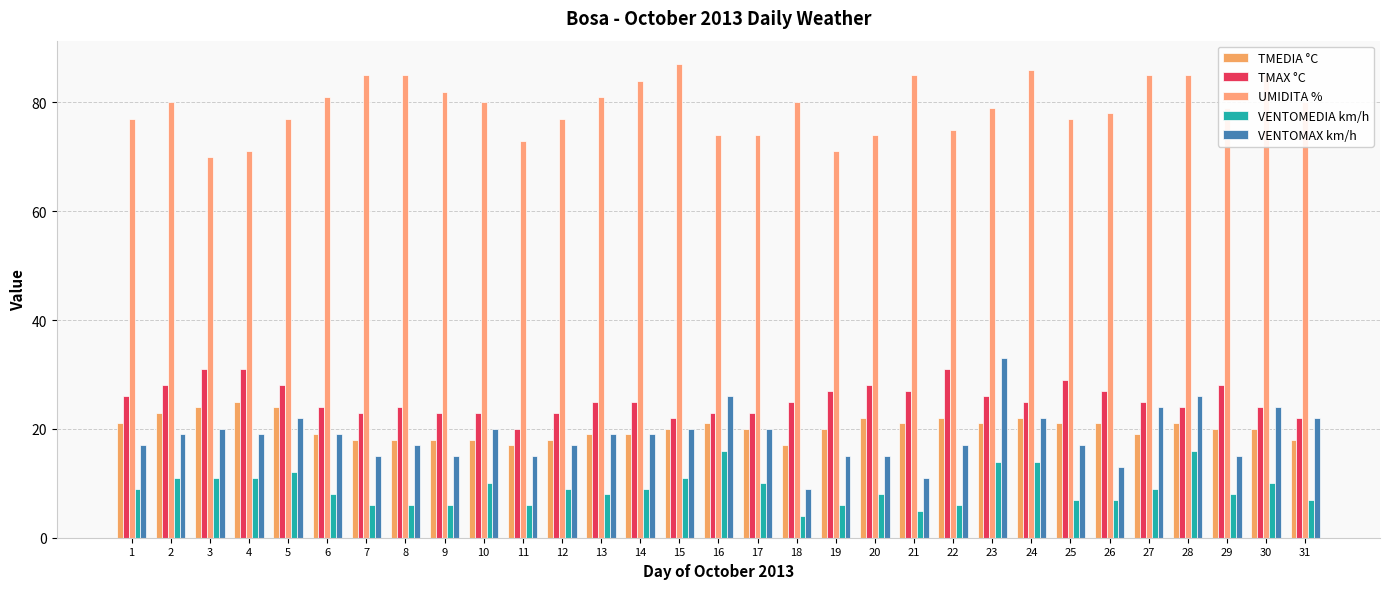

What is the sum of all TMAX °C values?

790